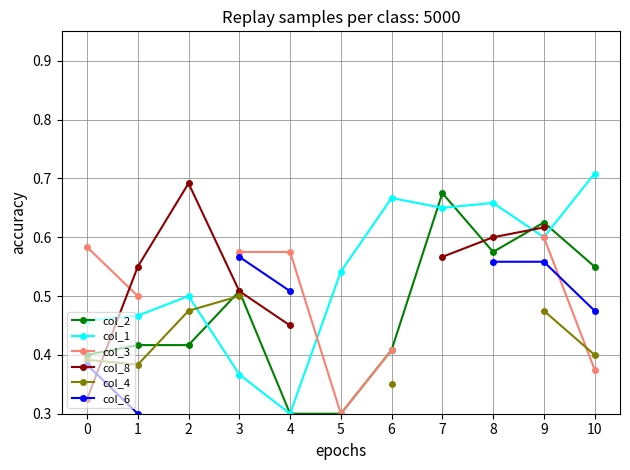

Which series has the largest total across all categories?

col_1